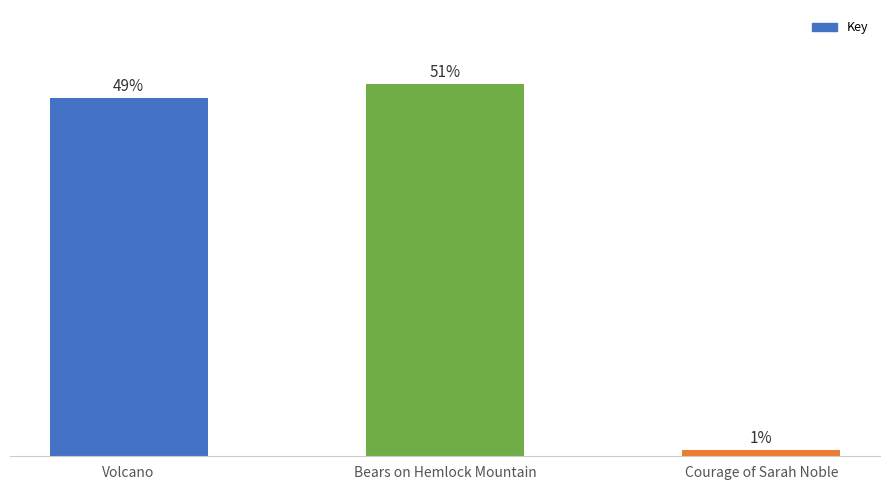

The value at Volcano is 474572. True or false?

False